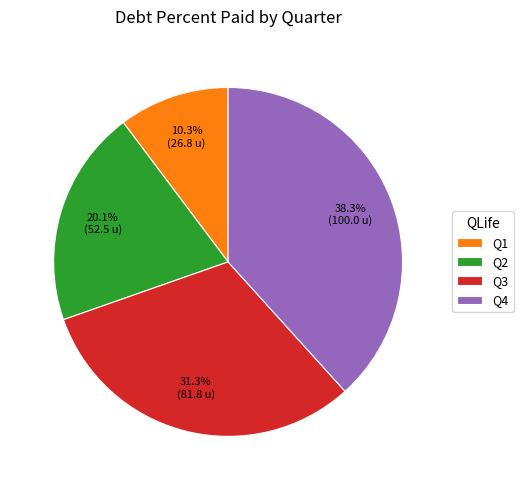

Is the sum of Q4 and Q3 greater than half?

Yes